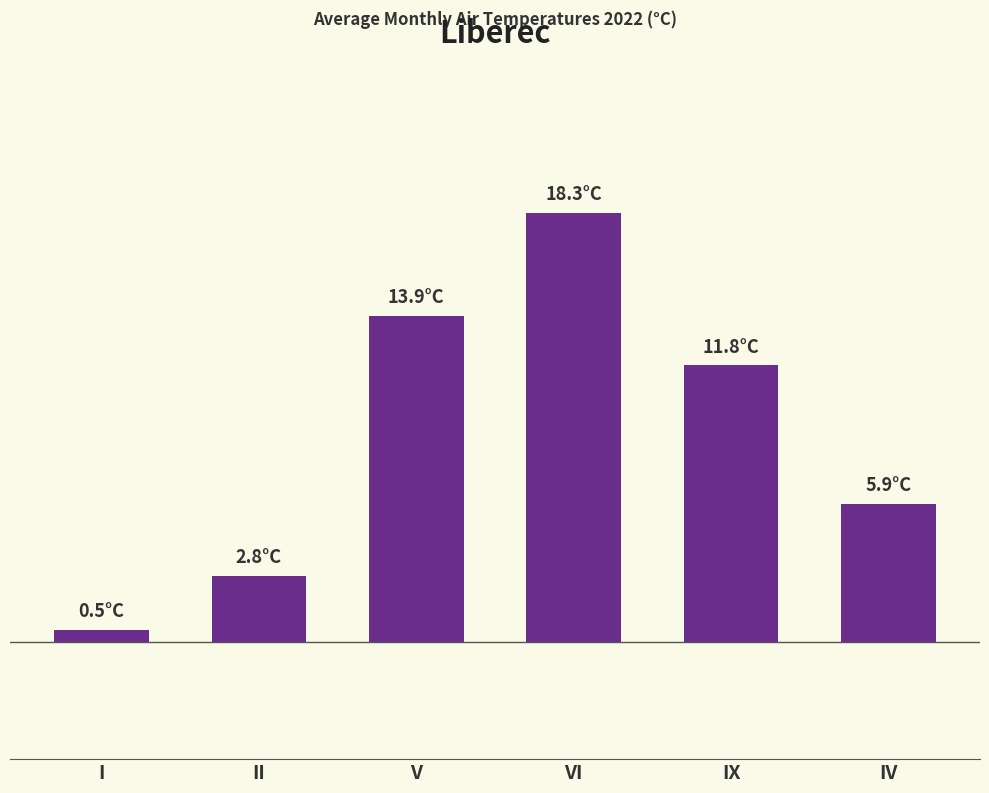

Which has a higher value, V or IV?

V